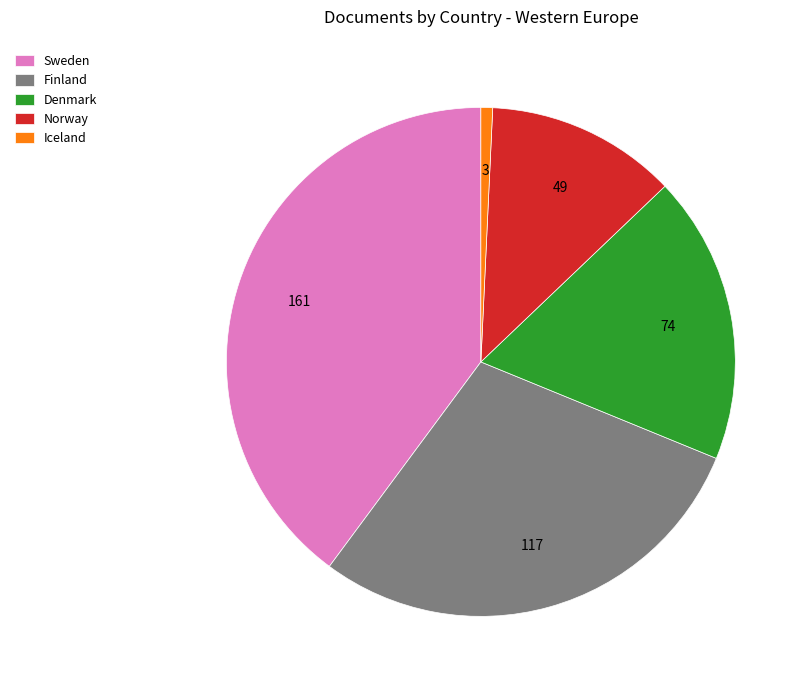

How many slices are in this pie chart?

5